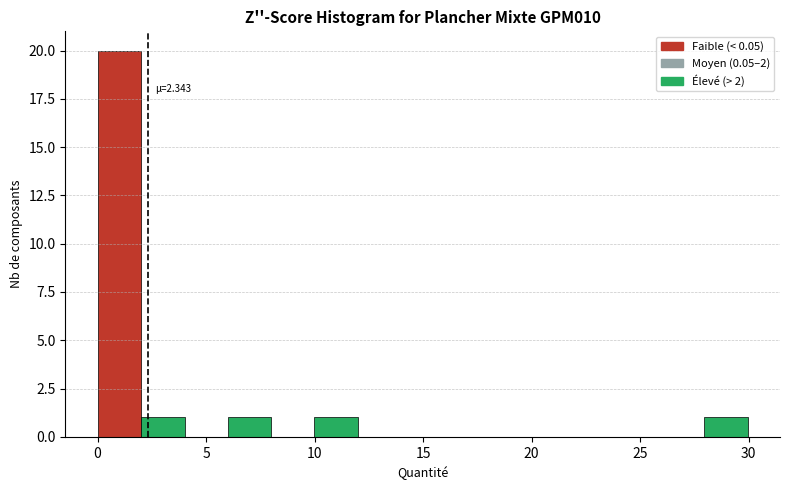

Read against the x-axis, roughly where is the centre of the tallest bar?

1.0